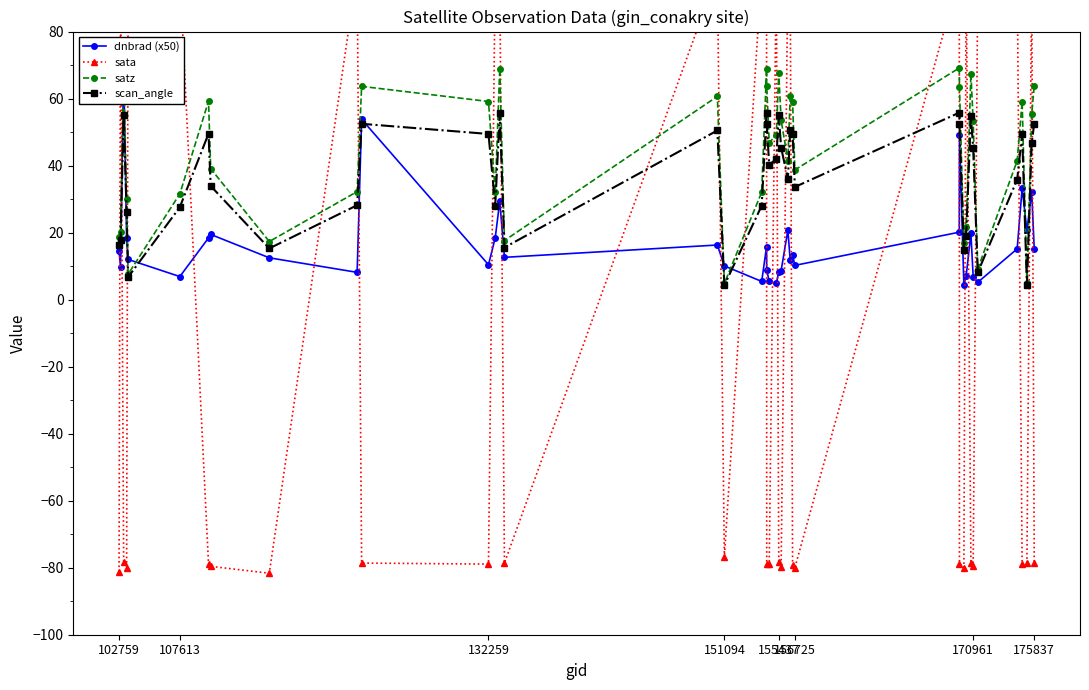

Reading right to left, what are all the values shown in this chart?

dnbrad (x50): 15.1	32.2	20.7	33.3	15.2	5.2	6.8	19.8	7.1	4.3	49.2	20.1	10.2	13.4	11.8	20.7	8.7	8.3	4.8	5.4	8.9	15.8	5.4	10.1	16.3	12.6	29.4	18.4	10.4	53.8	8.1	12.5	19.5	18.4	6.9	12.0	18.3	69.5	9.8	14.4
sata: -78.5	97.2	-78.5	-79.0	97.7	94.1	-79.4	-78.5	98.2	-79.9	-78.8	96.5	-80.0	-79.2	96.7	97.3	-79.6	-78.4	98.1	-78.9	-78.9	96.8	98.0	-76.9	97.3	-78.6	96.7	97.8	-78.9	-78.6	97.9	-81.6	-79.6	-79.0	97.2	92.4	-80.0	-78.2	97.6	-81.1
satz: 63.7	55.4	4.8	59.1	41.4	9.2	53.2	67.4	21.7	16.9	63.5	69.1	38.7	59.0	60.8	41.5	53.5	67.6	49.1	46.9	63.7	68.9	32.1	4.8	60.7	17.6	68.9	32.1	59.1	63.6	32.2	17.3	39.1	59.3	31.6	7.6	29.9	67.9	20.1	18.6
scan_angle: 52.5	46.7	4.3	49.4	35.8	8.1	45.2	54.8	19.1	14.9	52.4	55.8	33.6	49.4	50.6	35.9	45.4	54.9	42.0	40.2	52.5	55.7	28.0	4.3	50.5	15.5	55.7	28.0	49.4	52.5	28.2	15.3	33.9	49.5	27.6	6.7	26.2	55.1	17.7	16.4